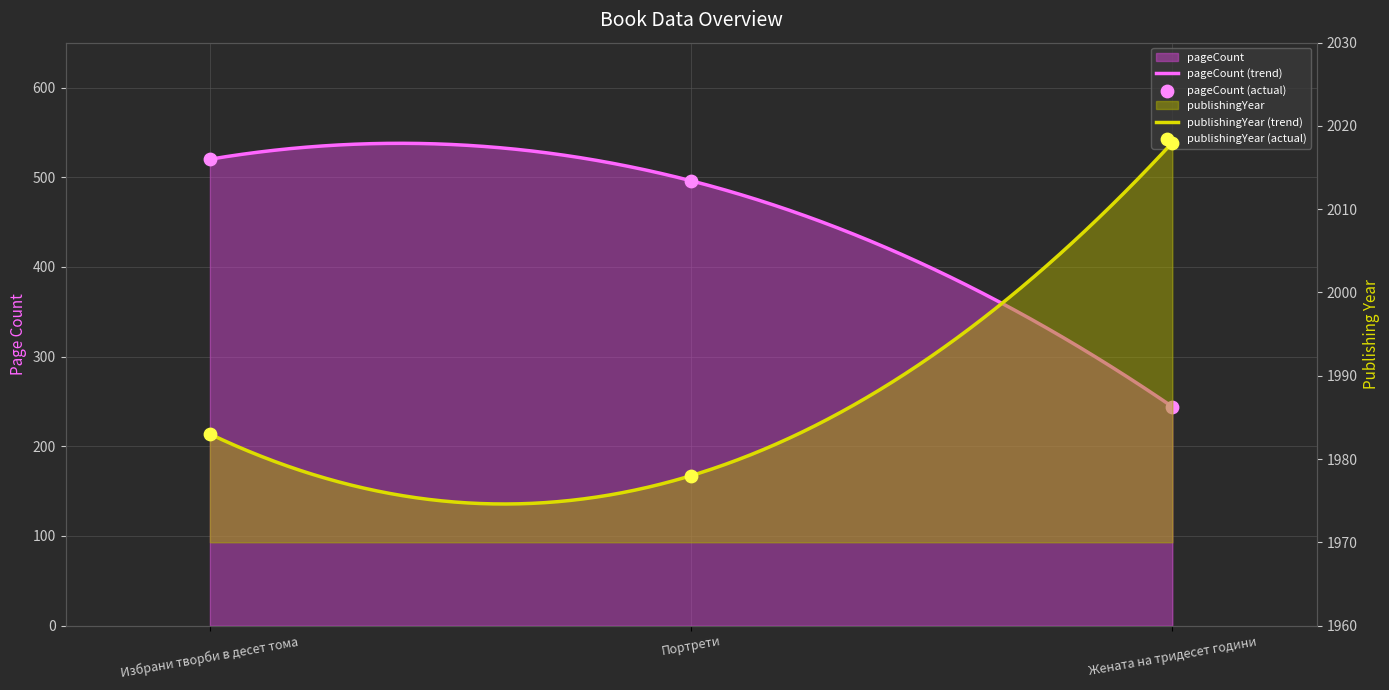

Which series reaches the minimum Y coordinate?

pageCount